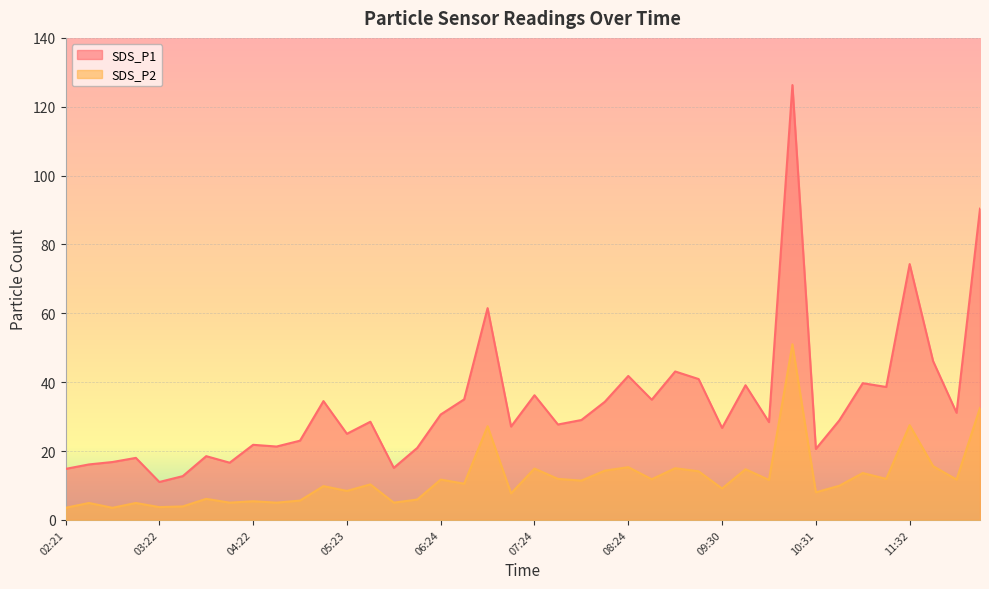

What is the spread (max minus min) of values at 10:46?

19.0